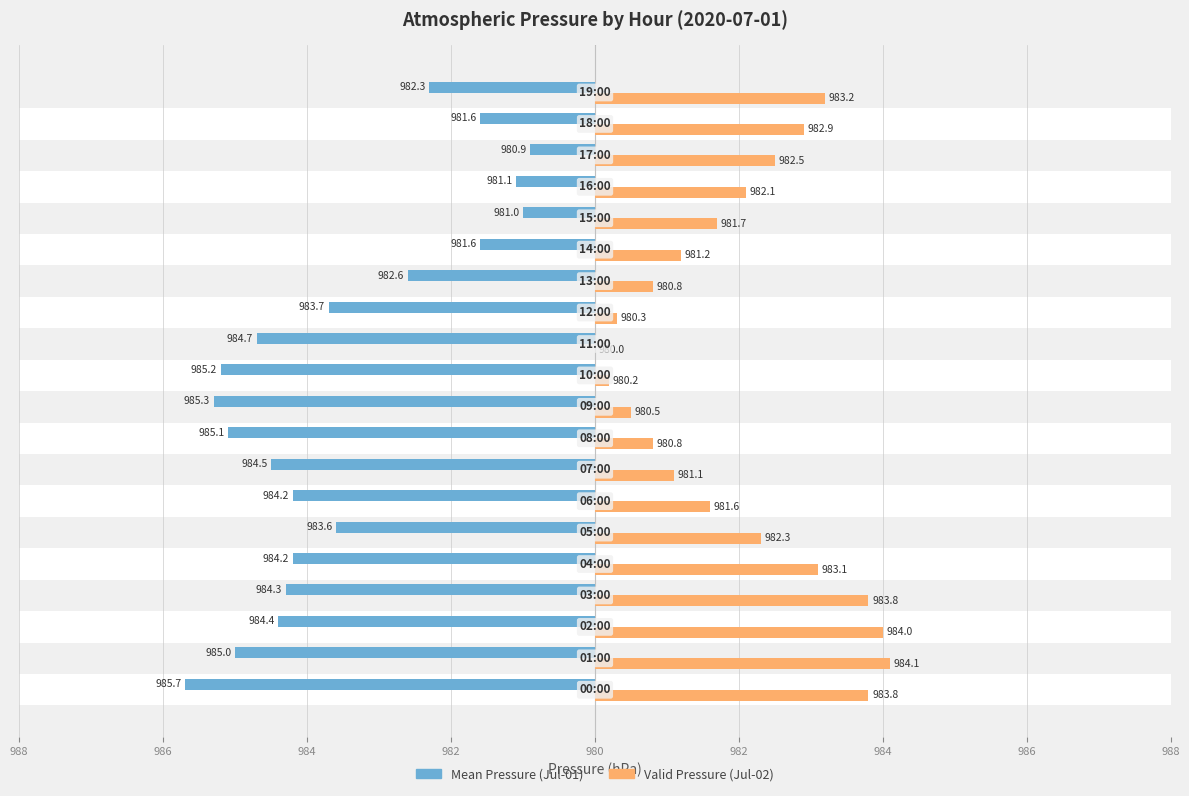

What are all the series names shown in the legend?

Mean Pressure (Jul-01), Valid Pressure (Jul-02)